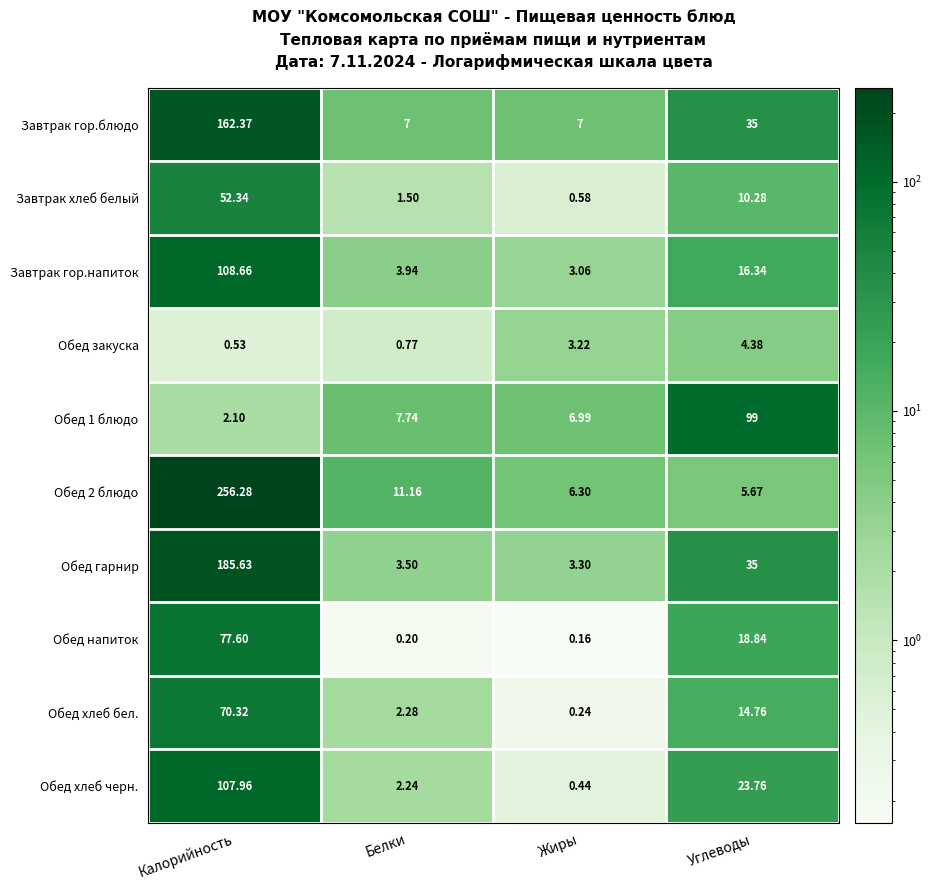

At which label does Обед хлеб черн. reach its peak?

Калорийность